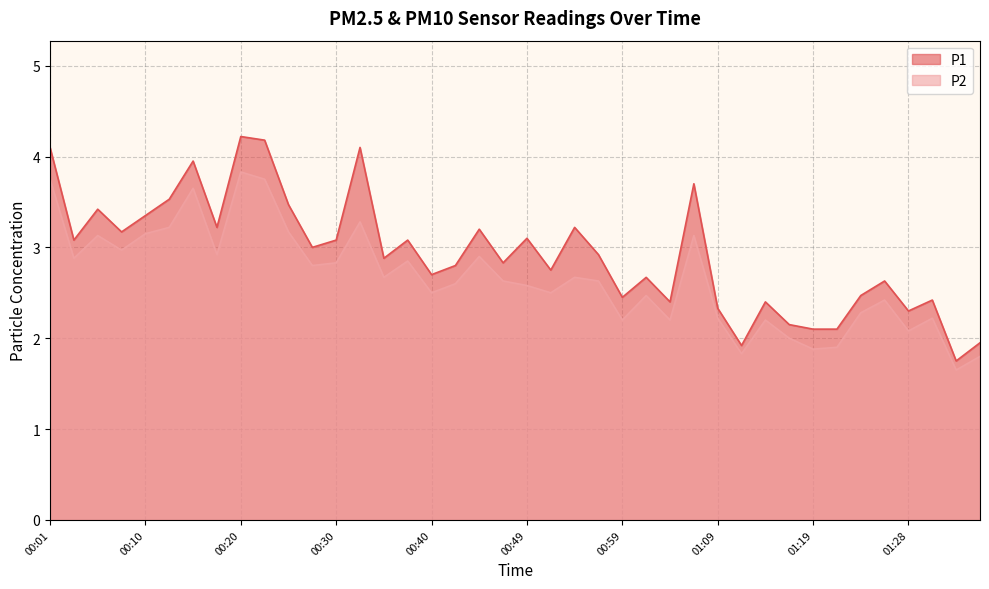

What is the minimum value shown in the chart?

1.6